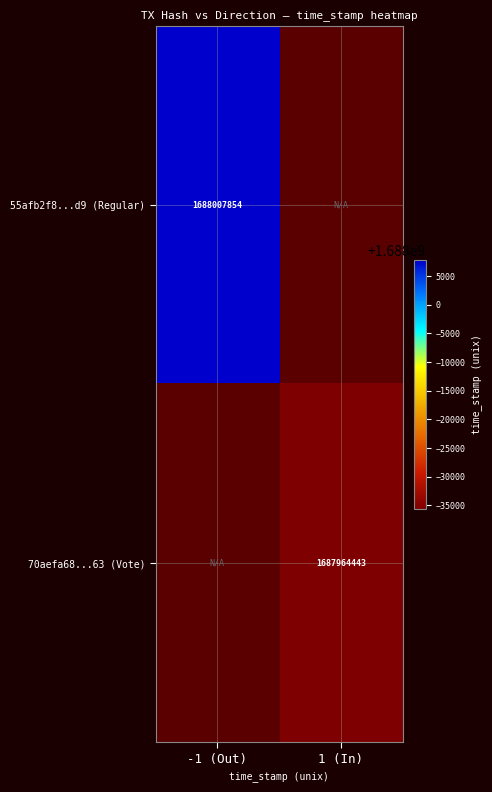

What is the maximum value shown in the chart?

1688007854.0